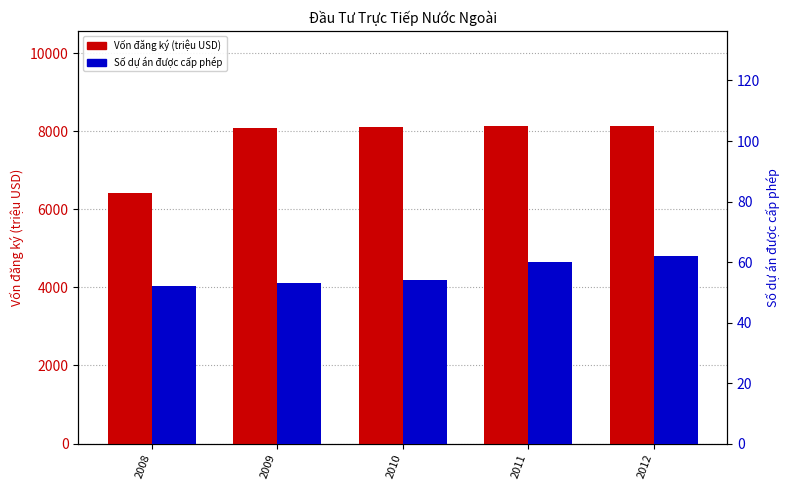

Which category has the highest value across all series?

2012